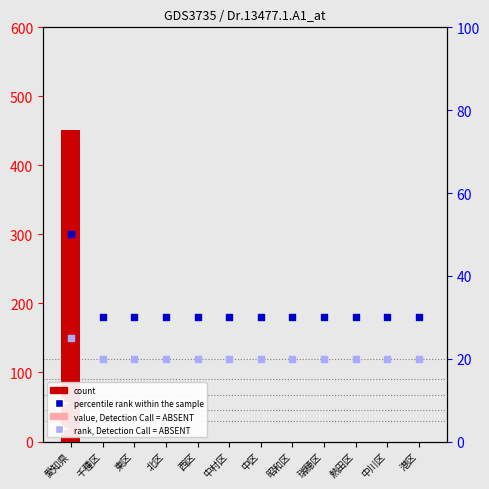

Which series has the widest spread of Y values?

振興山村地域